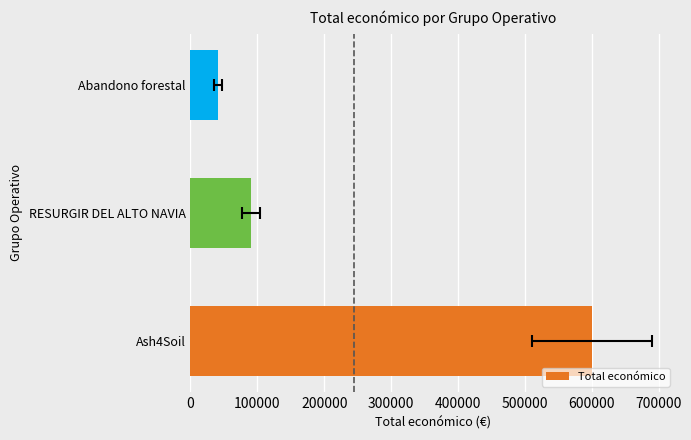

What is the sum of the values at RESURGIR DEL ALTO NAVIA and Ash4Soil?

690474